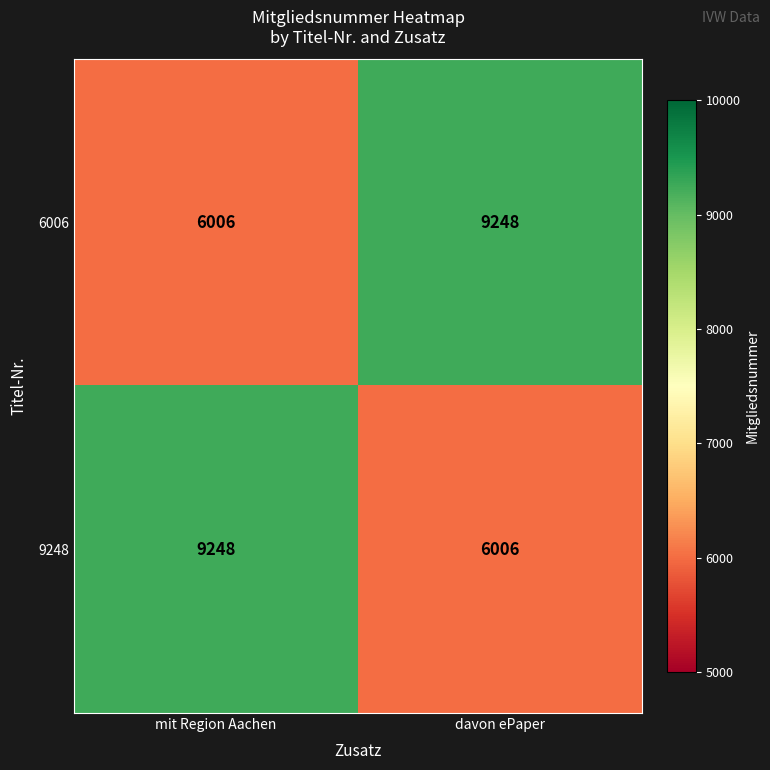

Rank the series at davon ePaper from lowest to highest value.

9248, 6006